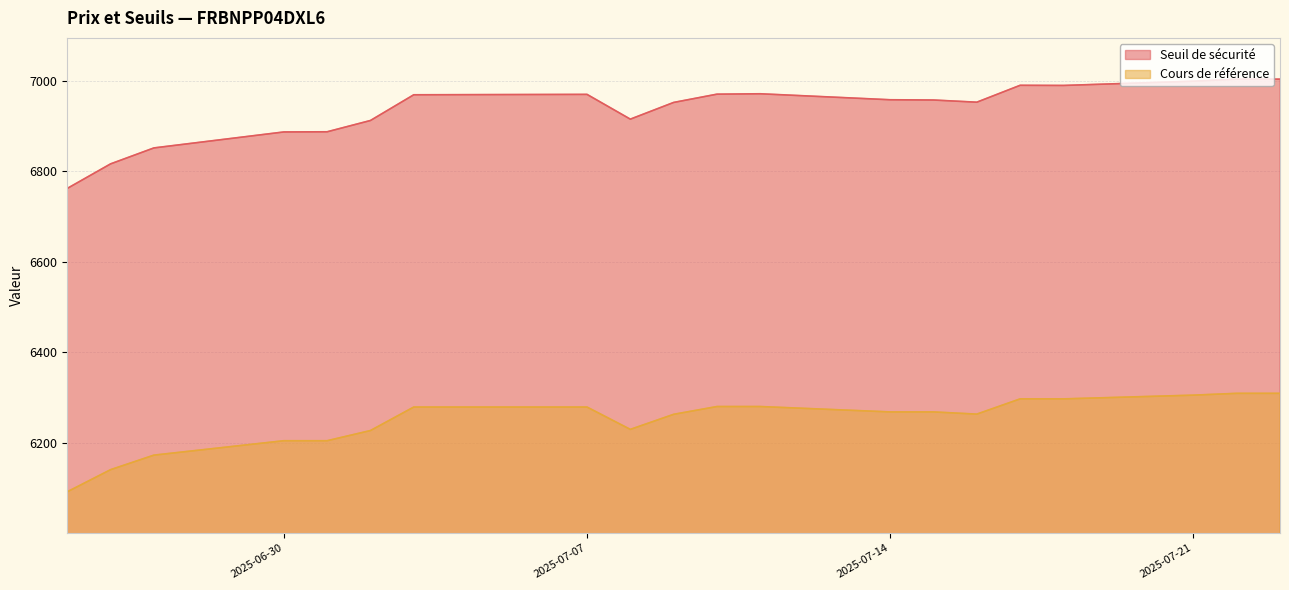

Between 2025-06-30 and 2025-07-16, which is larger?

2025-07-16